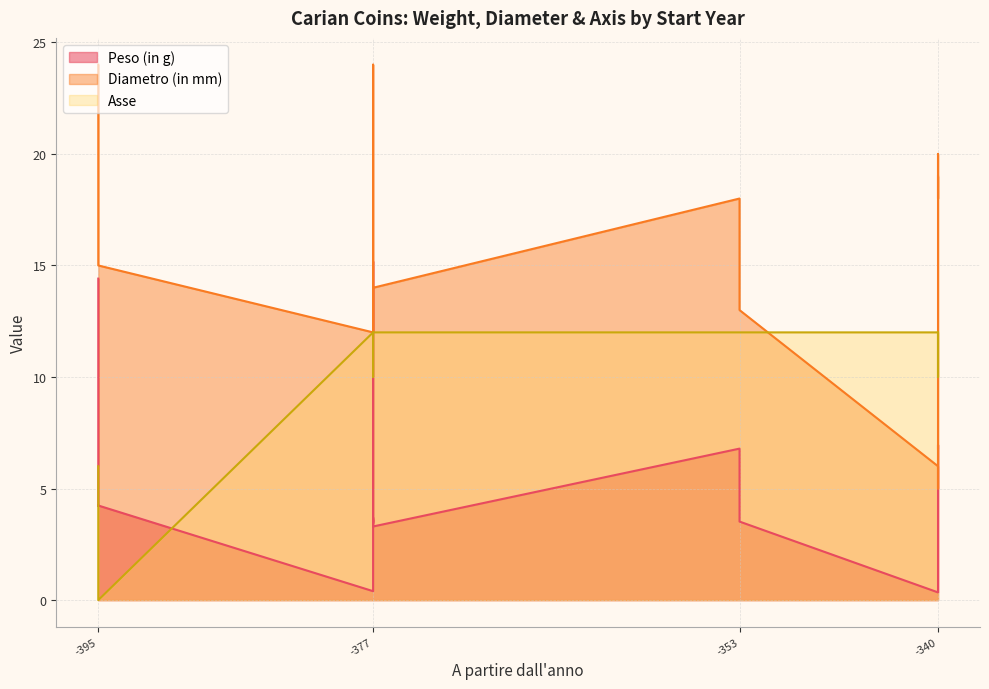

Does the chart have visible grid lines?

Yes